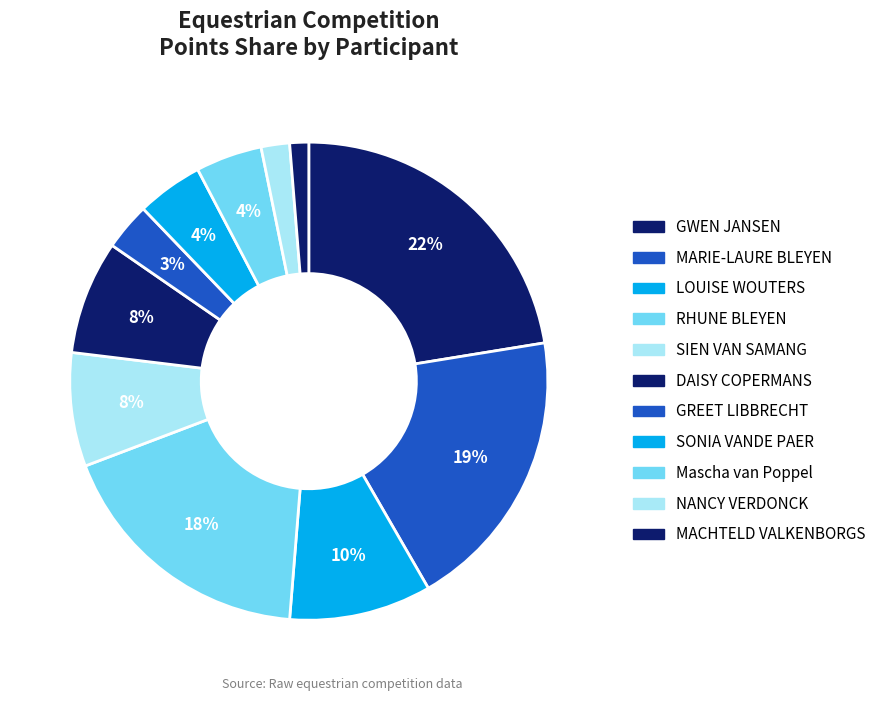

Does GREET LIBBRECHT represent more than half of the total?

No